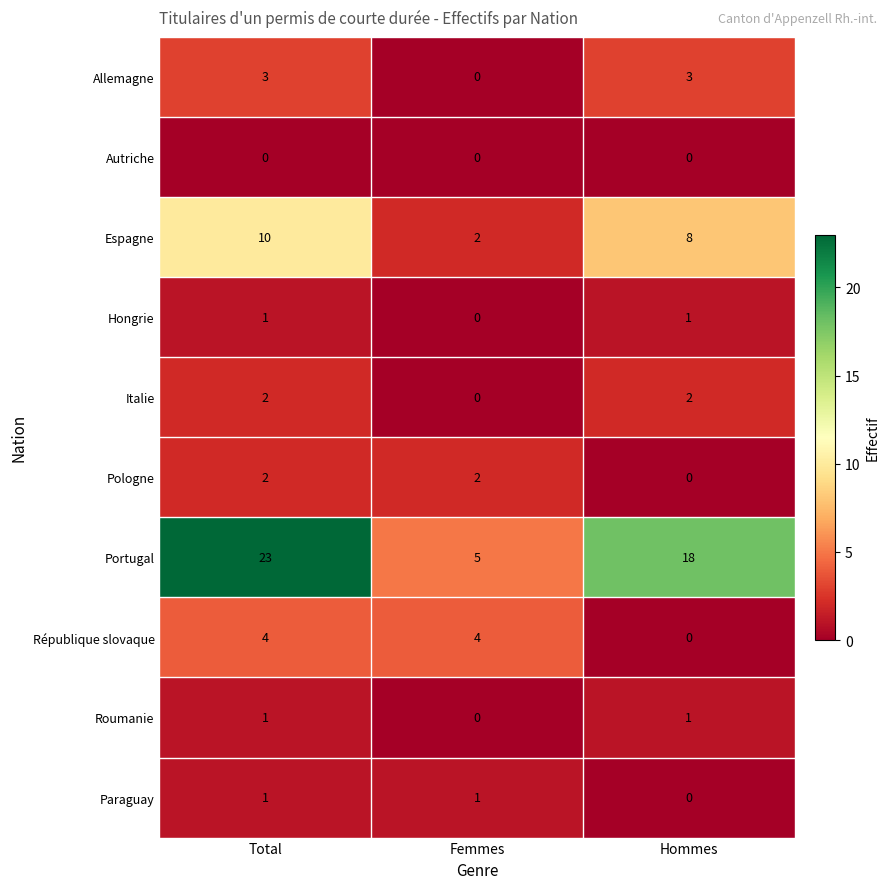

The Paraguay series shows 2 at Femmes. True or false?

False